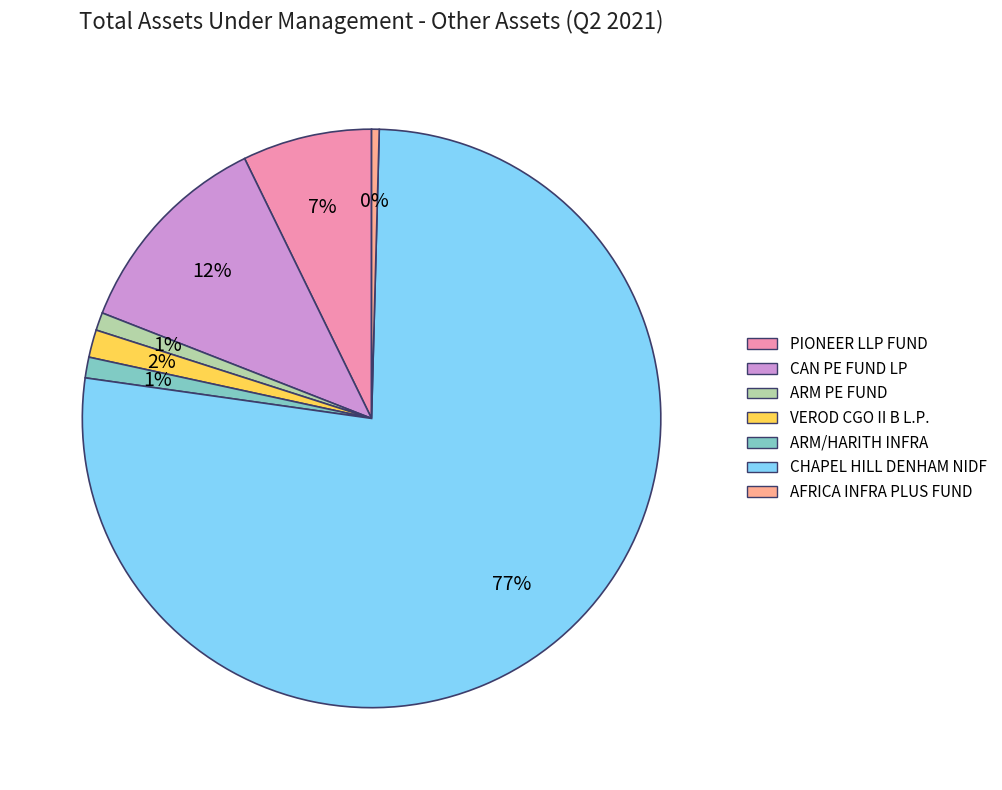

What is the largest slice in the pie chart?

CHAPEL HILL DENHAM NIDF